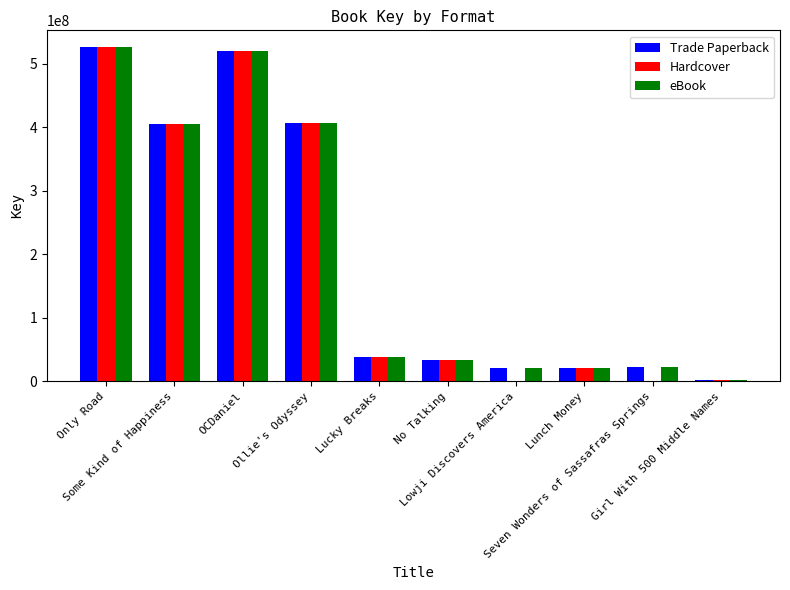

What is the sum of all Trade Paperback values?

1994793289